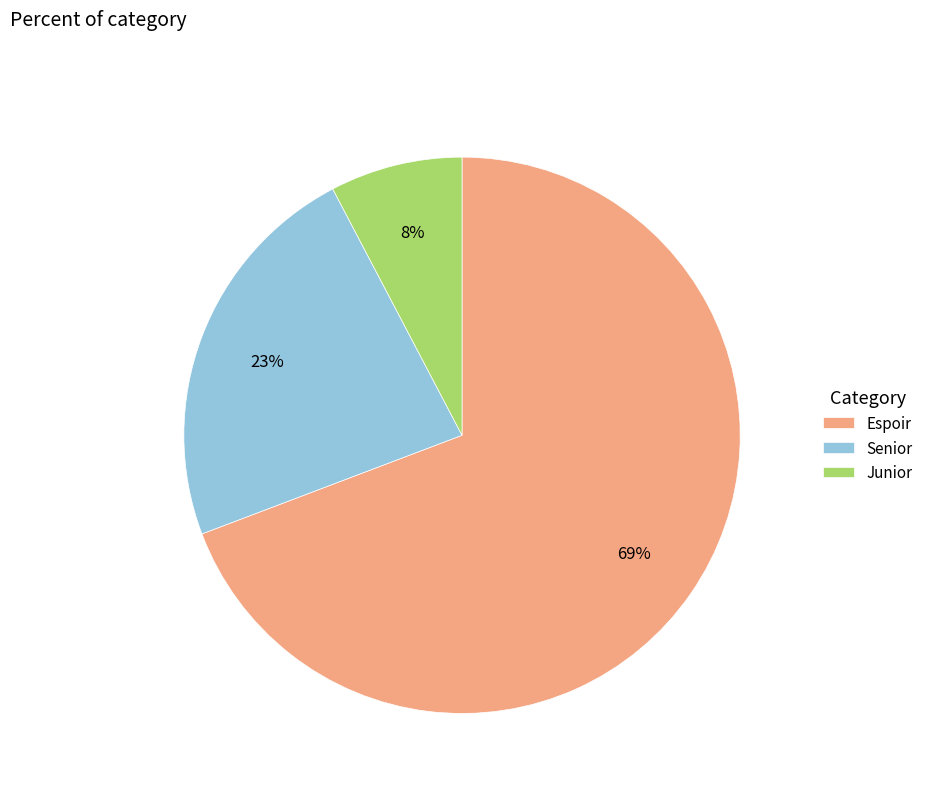

Does Senior represent more than half of the total?

No